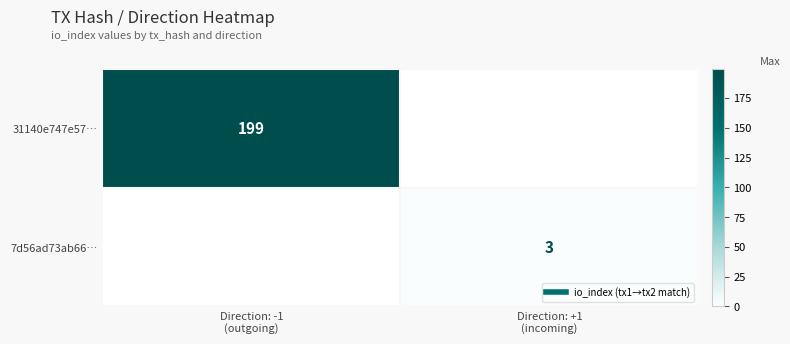

What is the spread (max minus min) of values at Direction: +1
(incoming)?

3